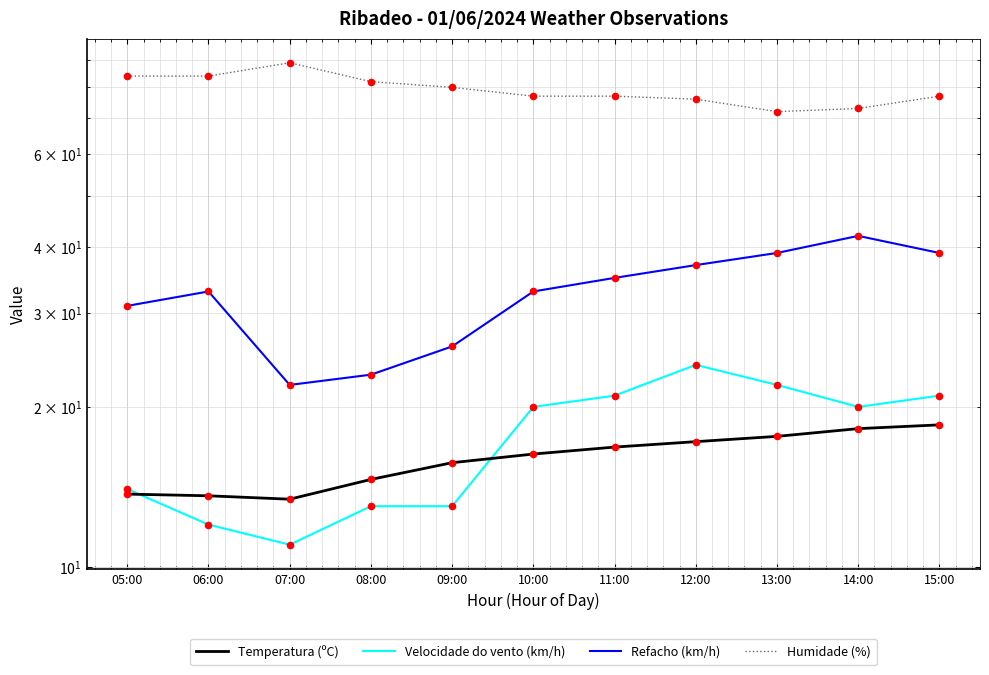

Which series has the largest total across all categories?

Humidade (%)